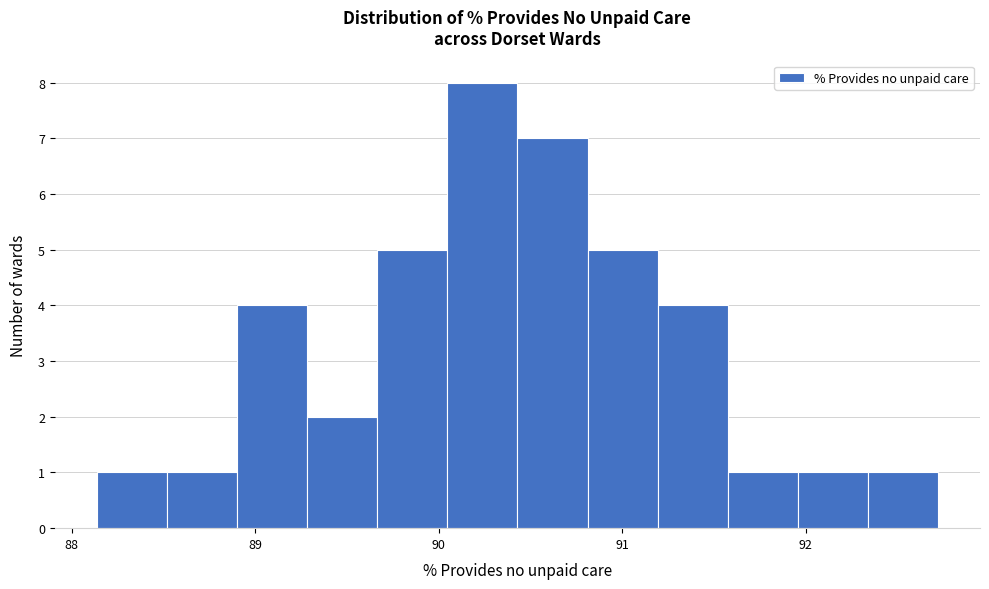

Around what value on the x-axis is the tallest bar? Give the approximate position of its centre, as read against the axis.

90.2